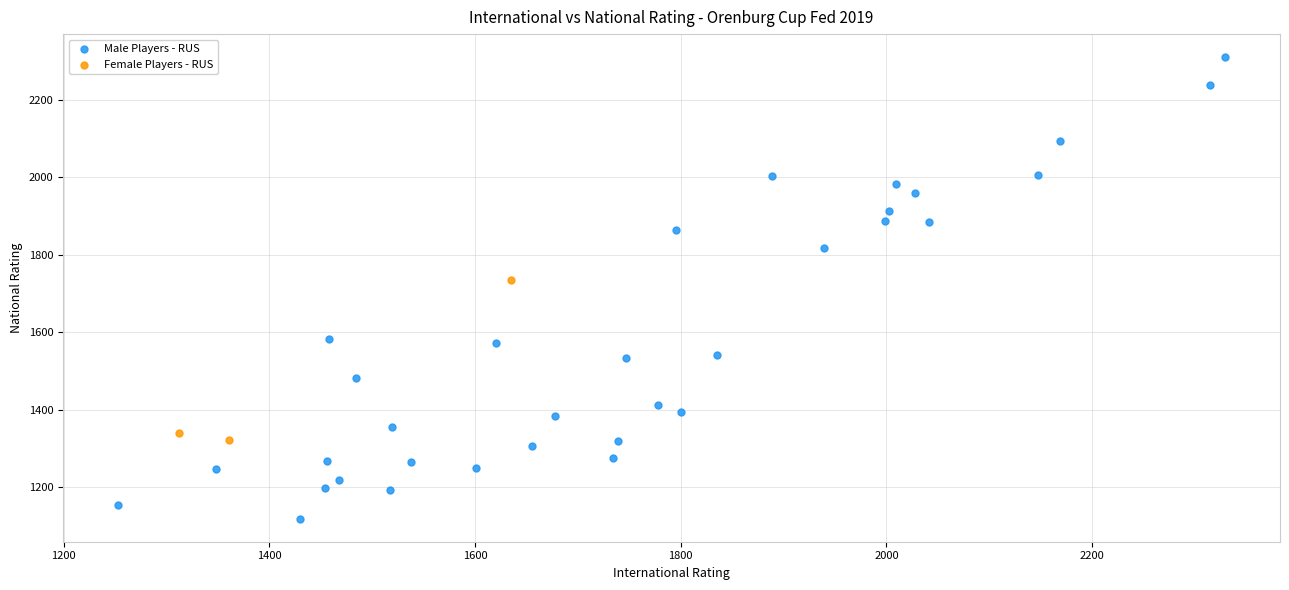

Which series contains the highest Y value?

Male Players - RUS